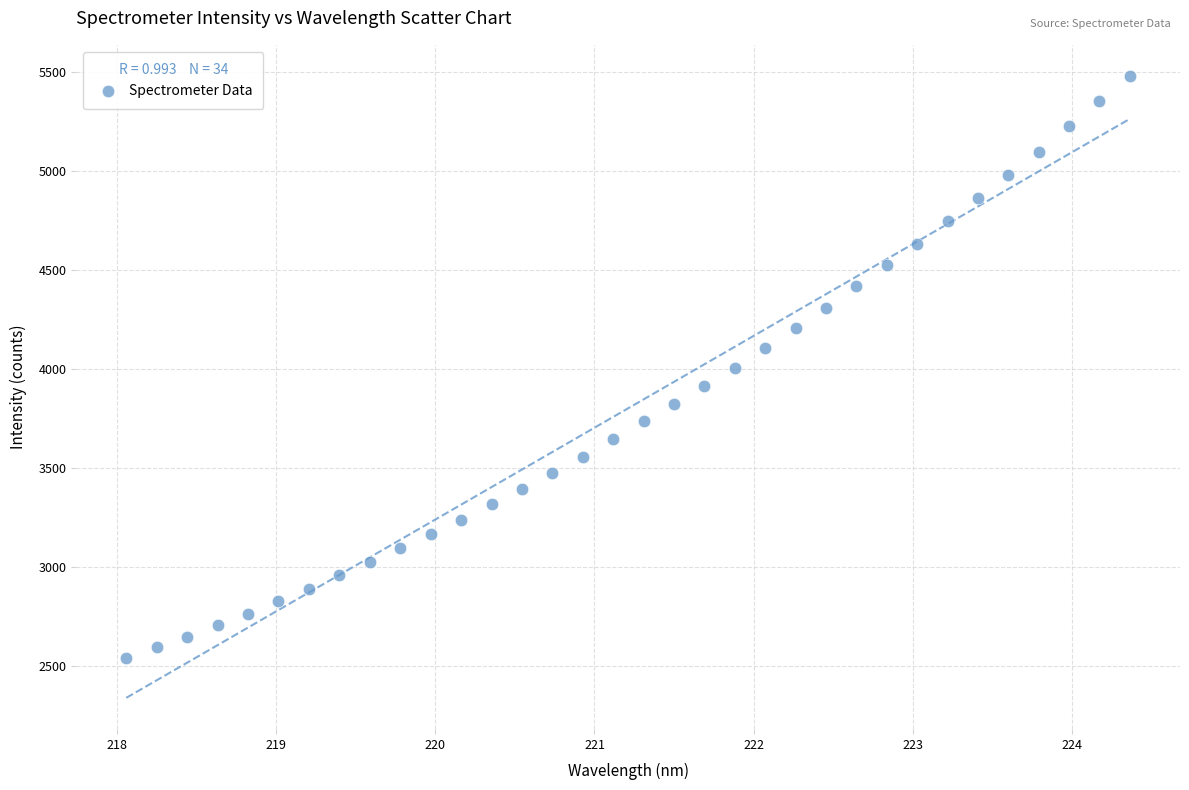

What is the range of X values (max minus min)?

6.3